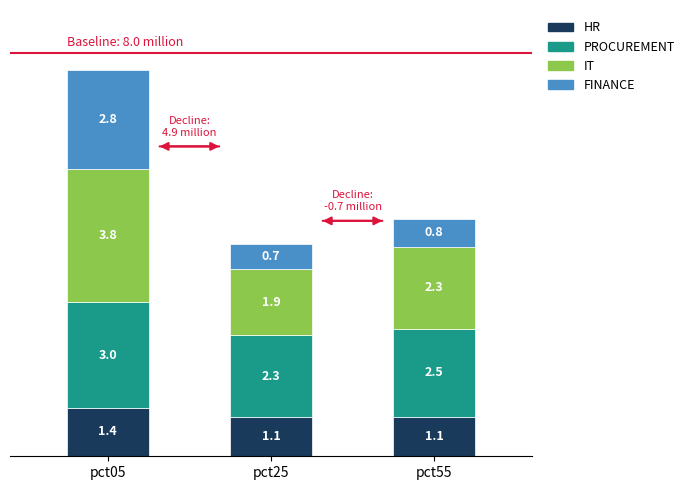

Reading left to right, what are the values for HR?

pct05=1.4	pct25=1.1	pct55=1.1